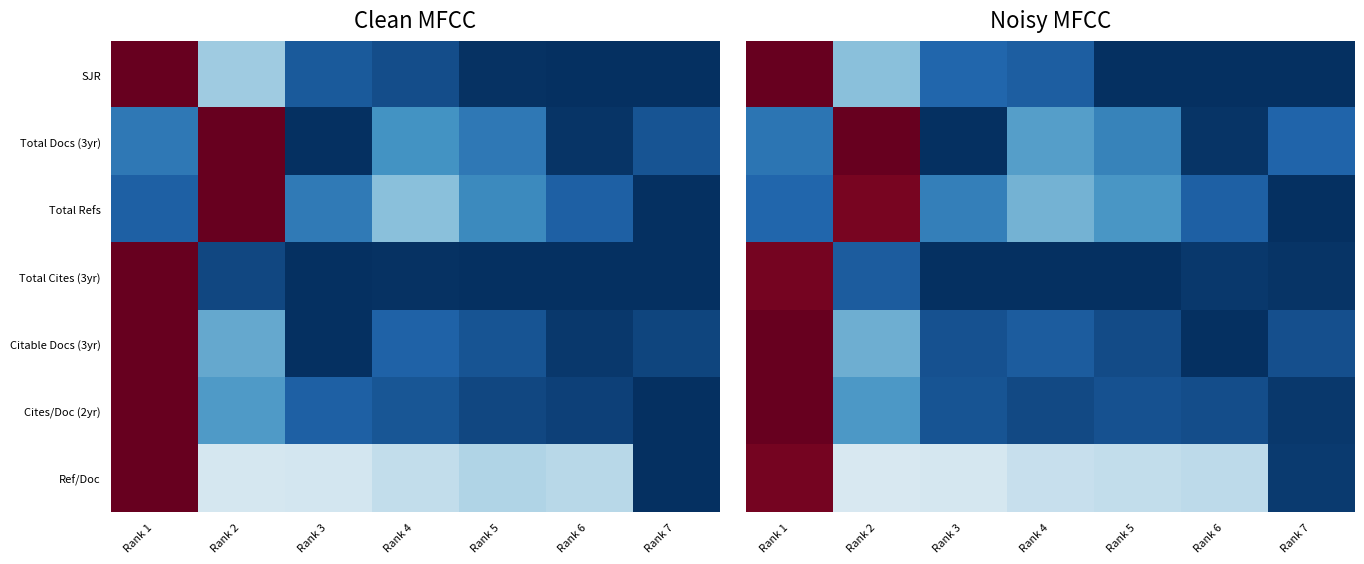

Which series has the largest total across all categories?

Ref/Doc